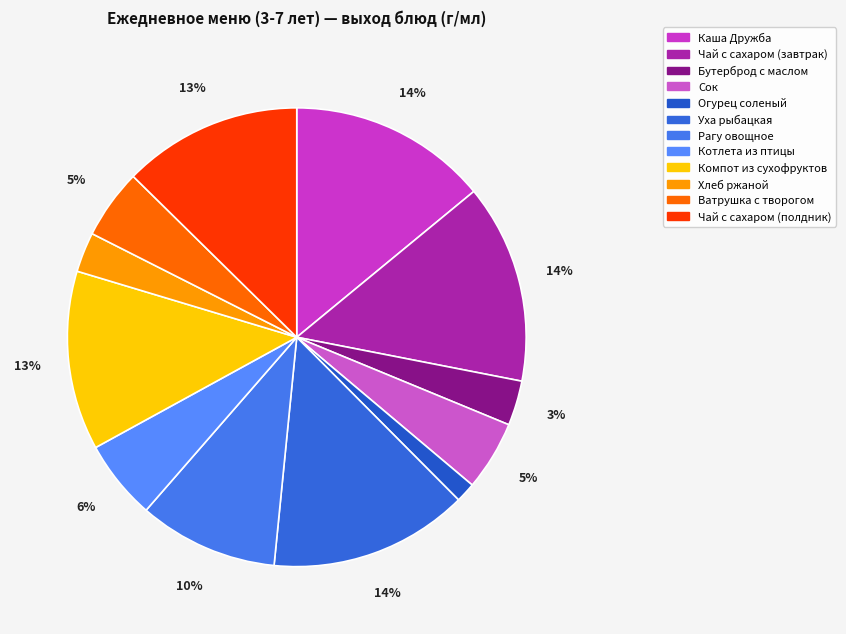

How many slices are in this pie chart?

12